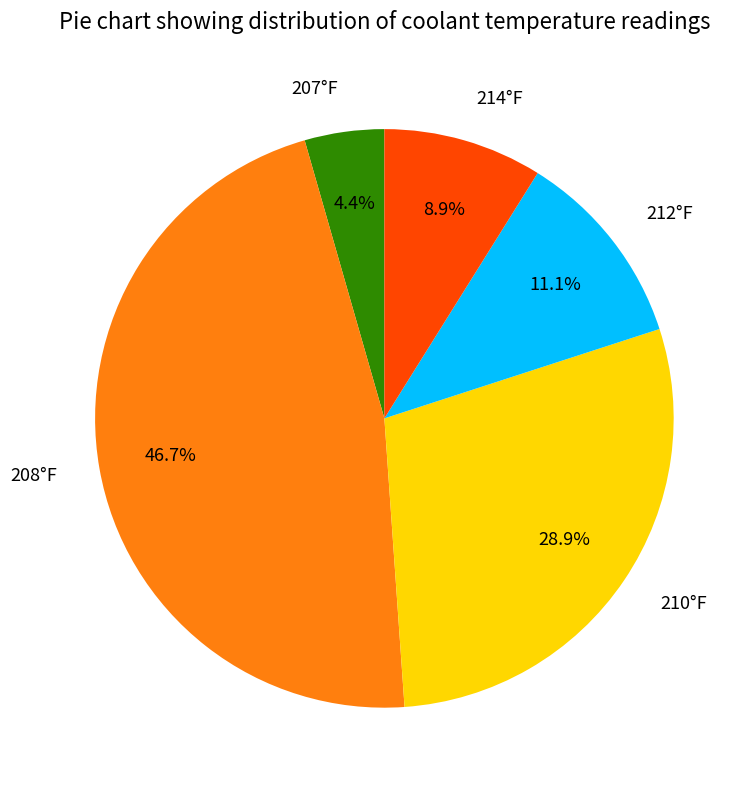

What percentage do 208°F and 214°F together represent?

55.6%